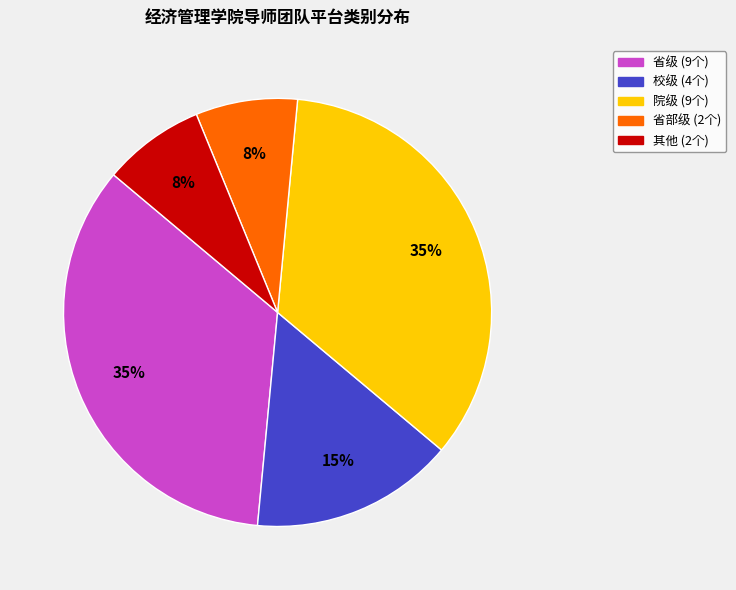

How many segments does this pie chart have?

5